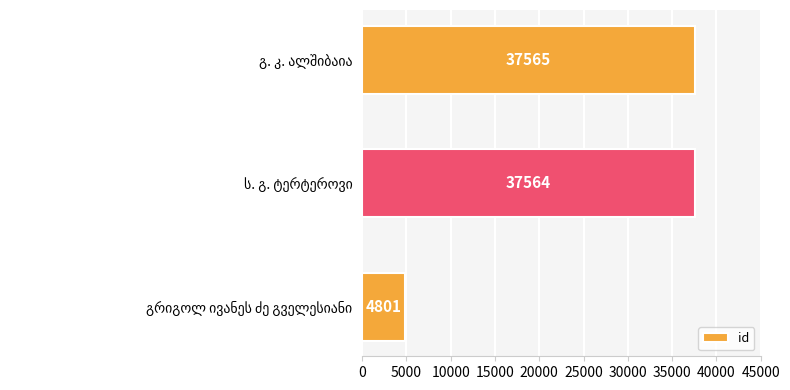

How many bars are there in total?

3